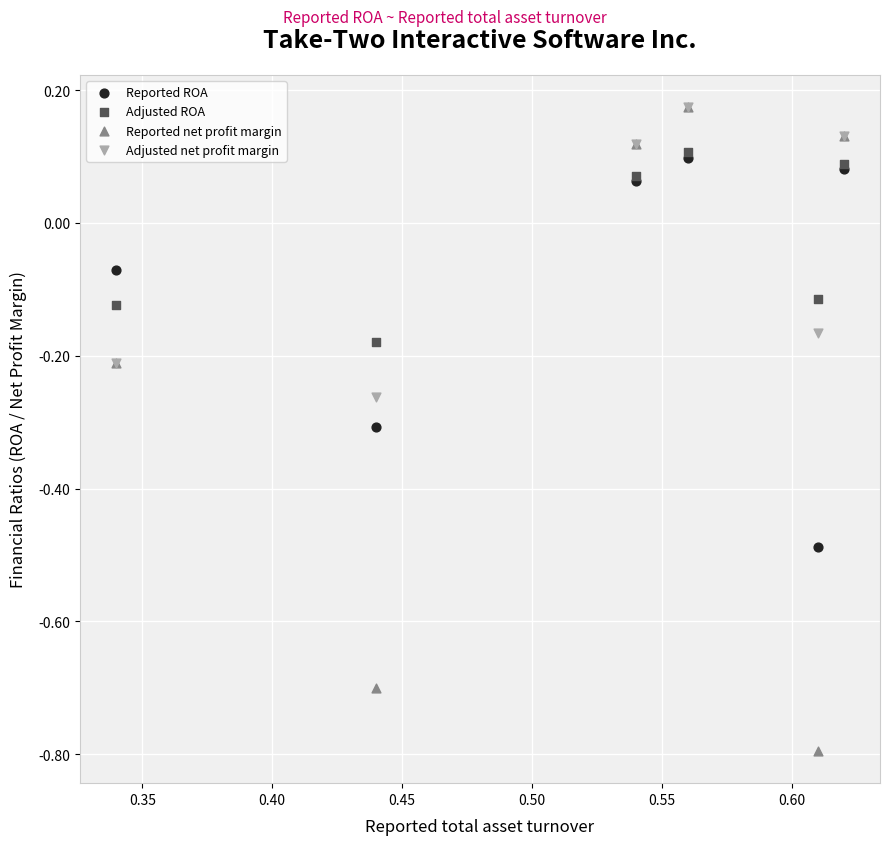

Which series reaches the minimum Y coordinate?

Reported net profit margin